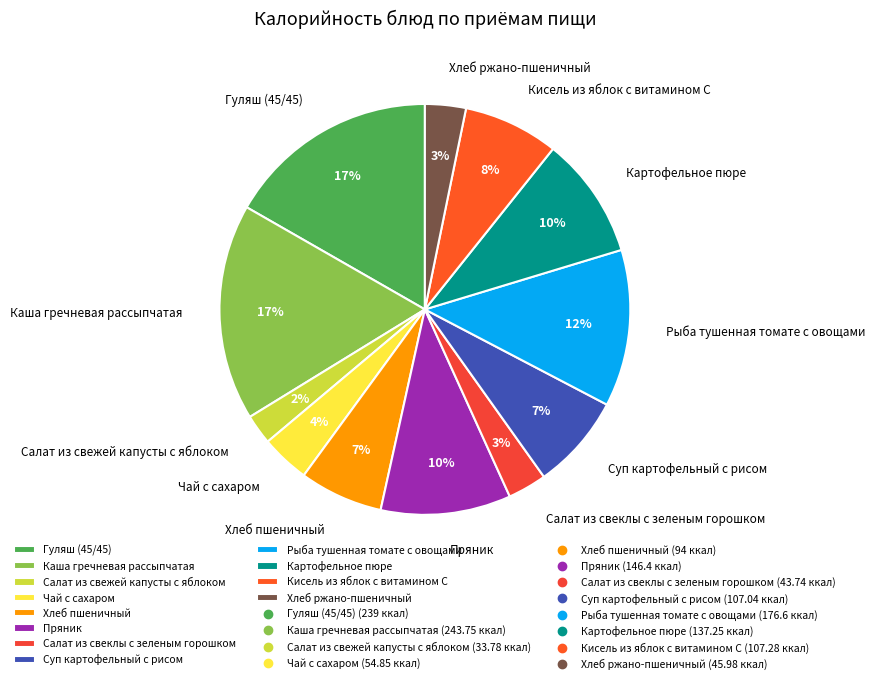

To the nearest percent, what is the difference between the largest and smallest slice percentages?

15%